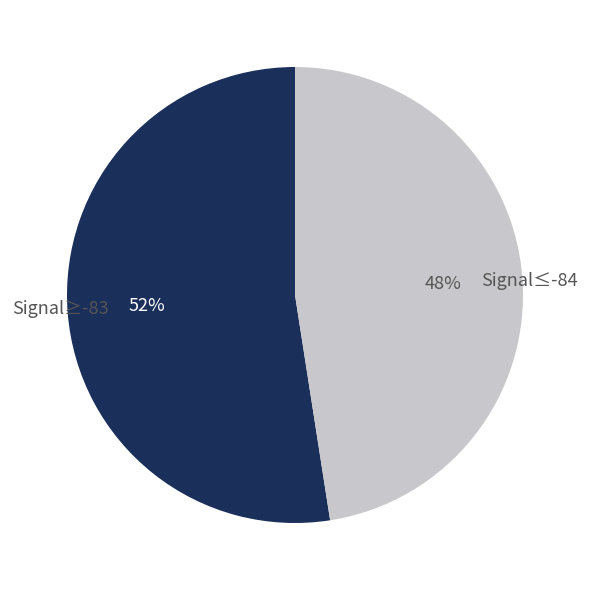

Does any single category account for the majority?

Yes